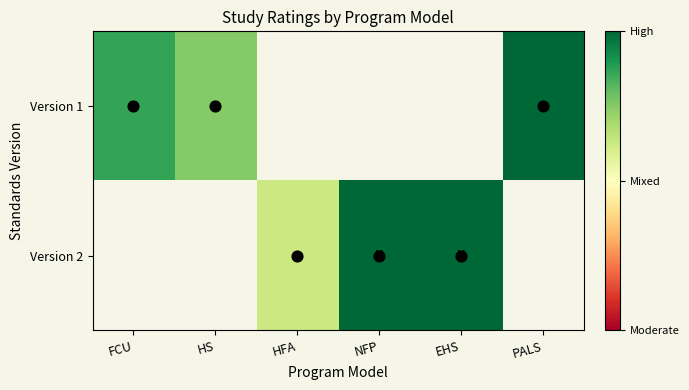

Is the value of Version 2 at PALS greater than the value of Version 1 at PALS?

No